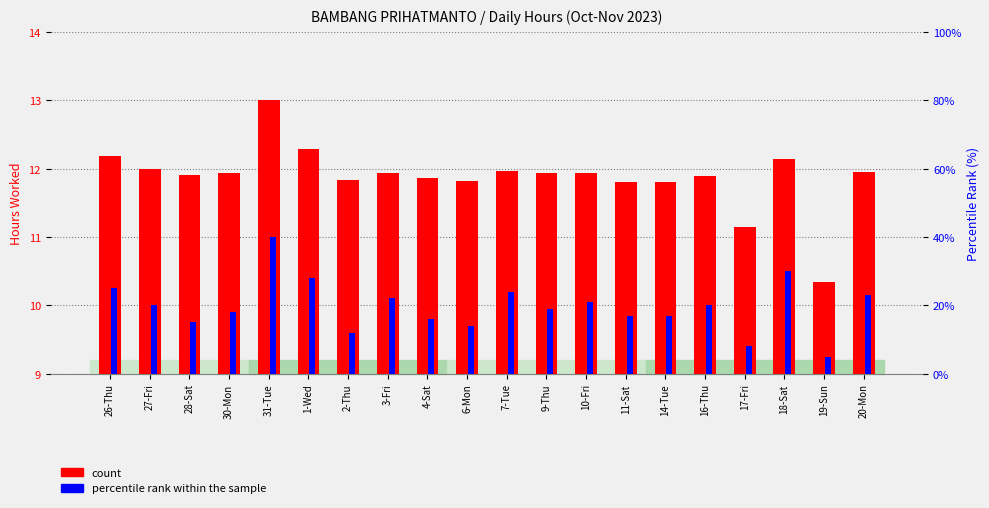

What is the label of the 8th bar from the left?

3-Fri